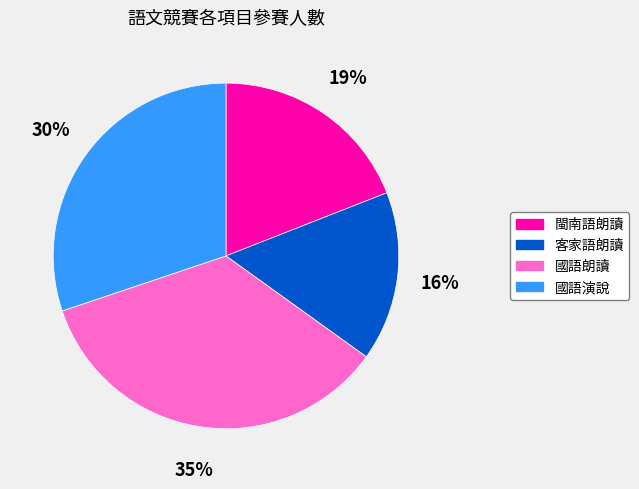

Is it true that 客家語朗讀 is 2% of the pie?

False